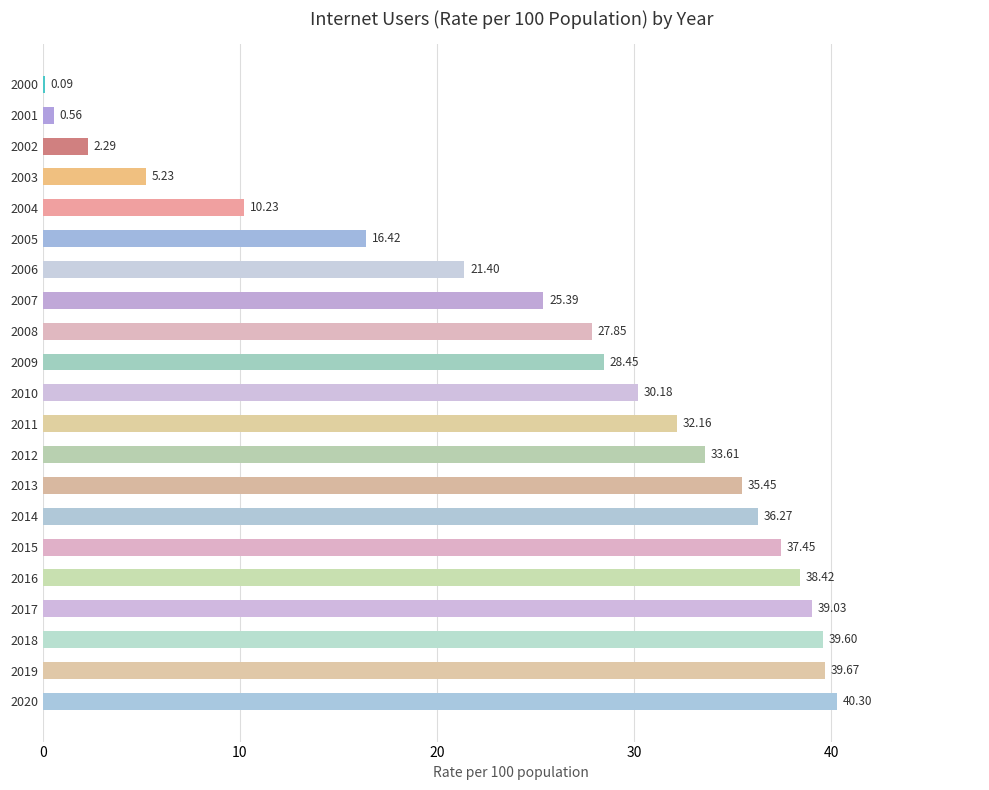

How many data points are above 30?

11